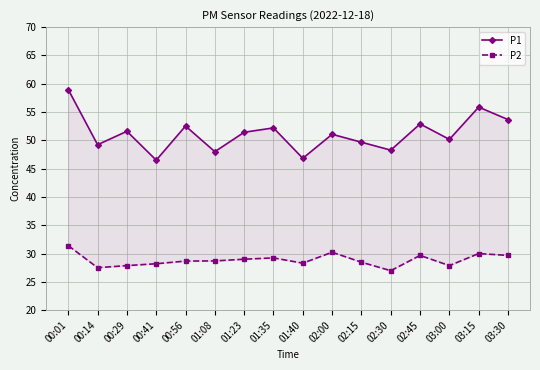

Reading right to left, extract all data points from this chart.

P1: 03:30=53.7	03:15=55.9	03:00=50.2	02:45=52.9	02:30=48.3	02:15=49.7	02:00=51.1	01:40=46.8	01:35=52.2	01:23=51.4	01:08=48.0	00:56=52.5	00:41=46.5	00:29=51.6	00:14=49.2	00:01=59.0
P2: 03:30=29.7	03:15=30.0	03:00=27.9	02:45=29.7	02:30=27.0	02:15=28.5	02:00=30.2	01:40=28.3	01:35=29.2	01:23=29.0	01:08=28.7	00:56=28.7	00:41=28.2	00:29=27.9	00:14=27.5	00:01=31.4